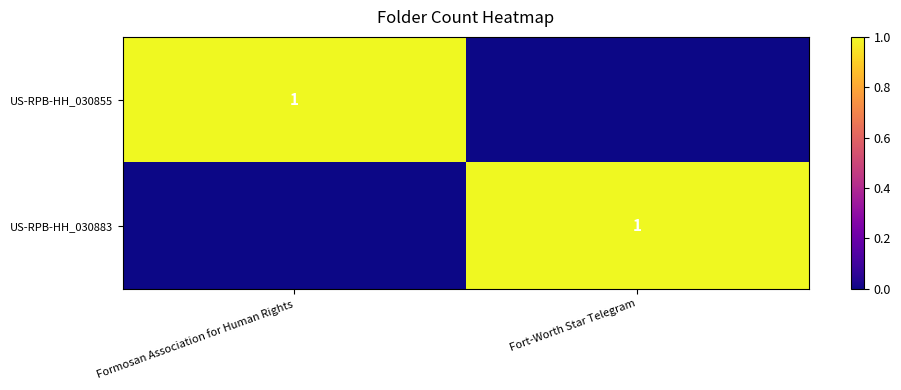

The US-RPB-HH_030883 series shows 1 at Fort-Worth Star Telegram. True or false?

True